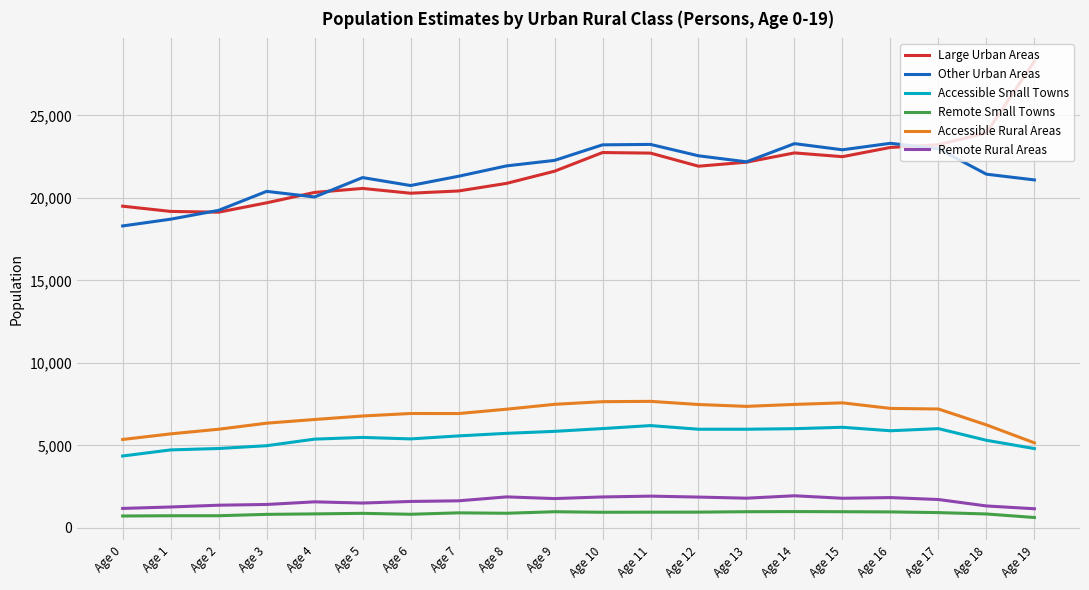

True or false: Accessible Rural Areas has a value of 7204 at Age 17.

True